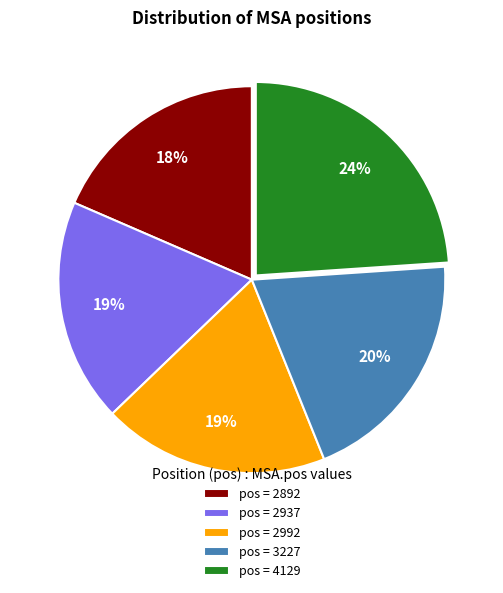

What is the ratio of the value at pos = 2937 to the value at pos = 2992?

1.0